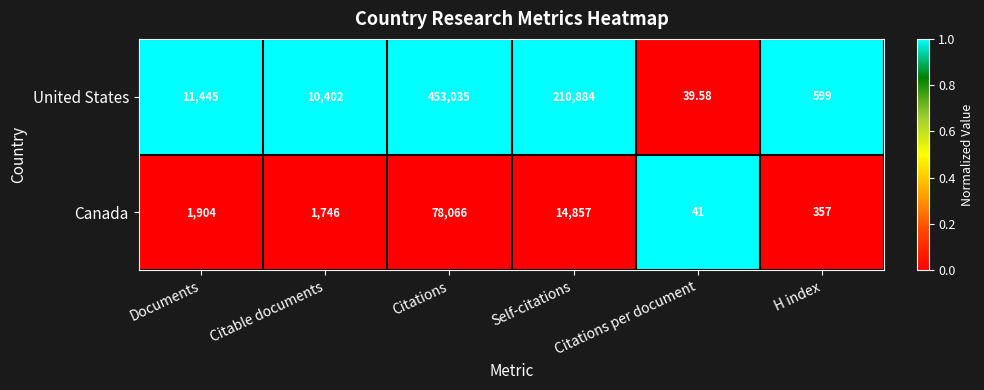

At which category is the sum across all series the highest?

Citations